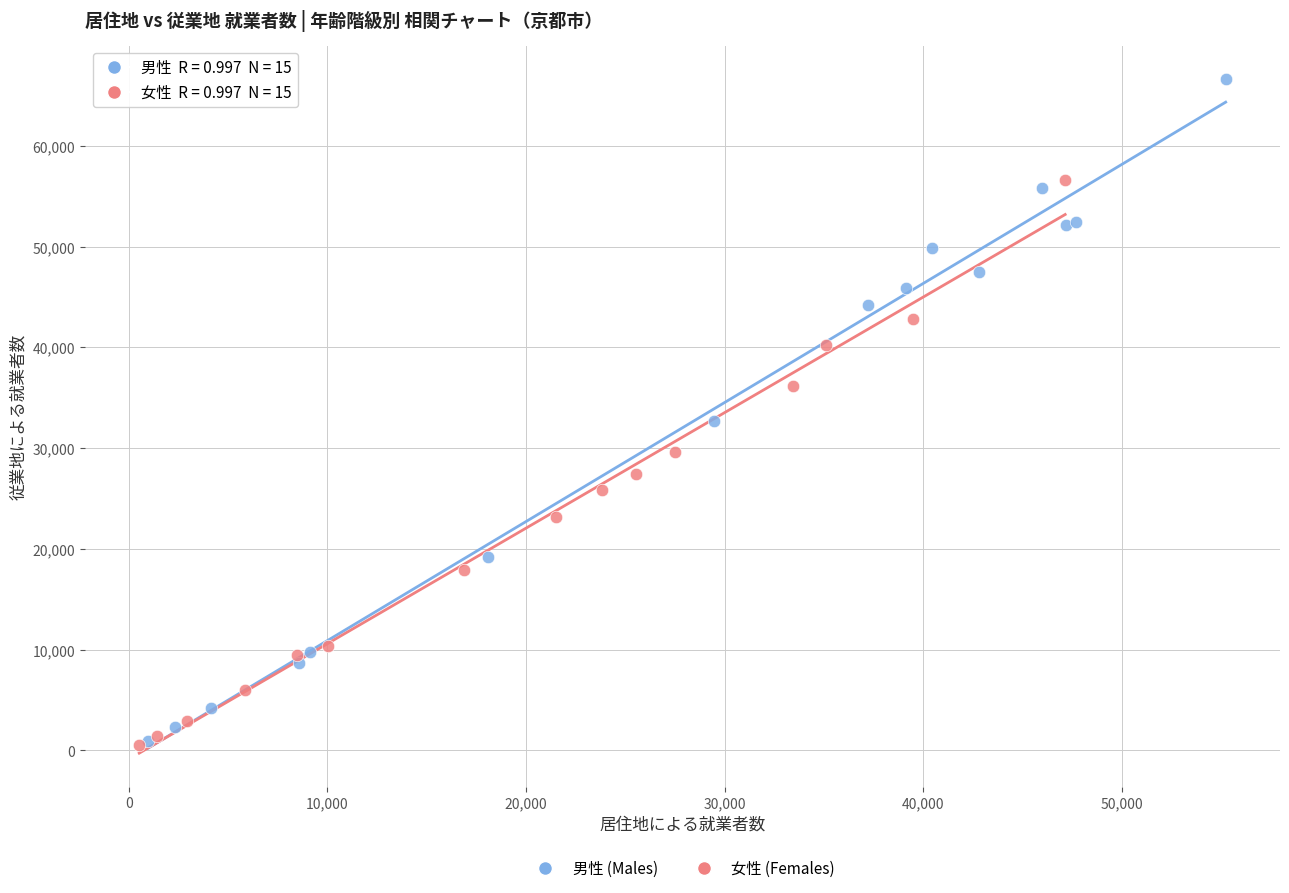

Which series contains the highest Y value?

男性 (Males)